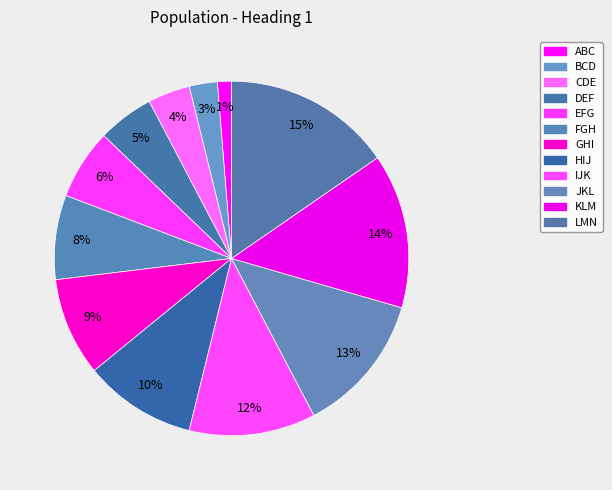

How many slices are in this pie chart?

12